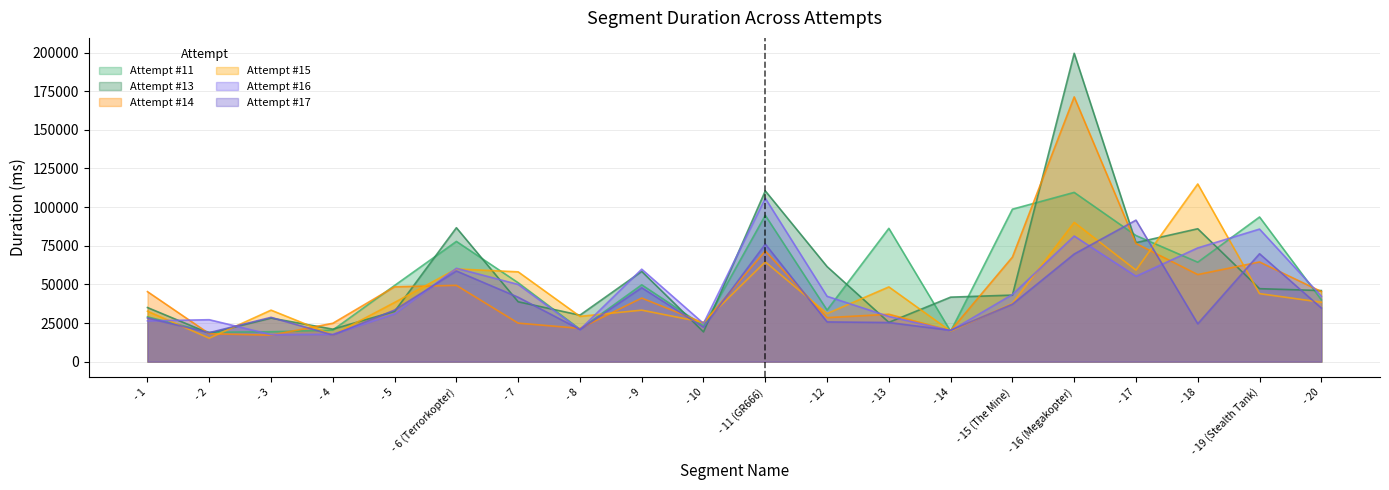

True or false: Attempt #15 has more than 1 points higher than both neighbors.

True